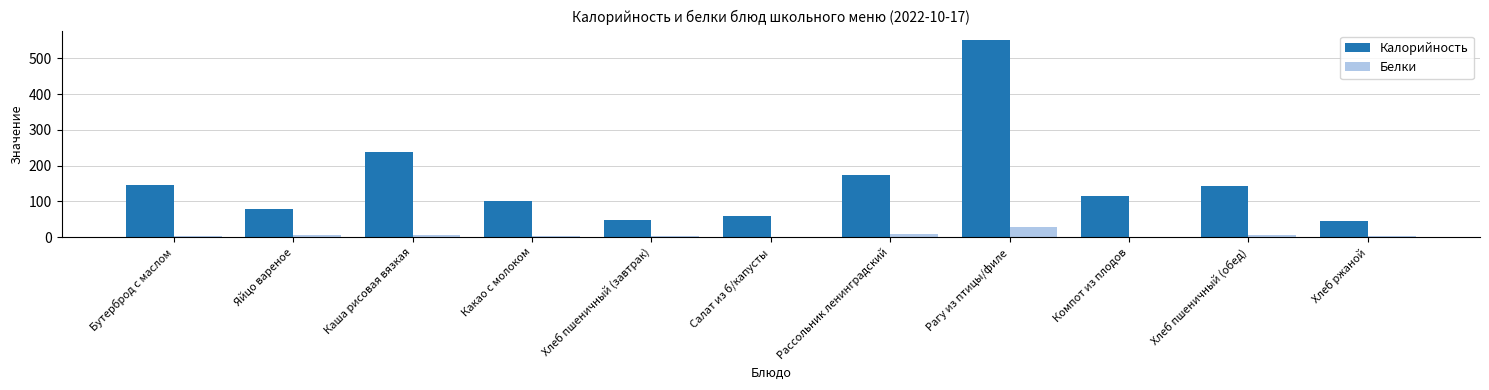

Between Каша рисовая вязкая and Хлеб пшеничный (завтрак), which series saw the biggest shift?

Калорийность